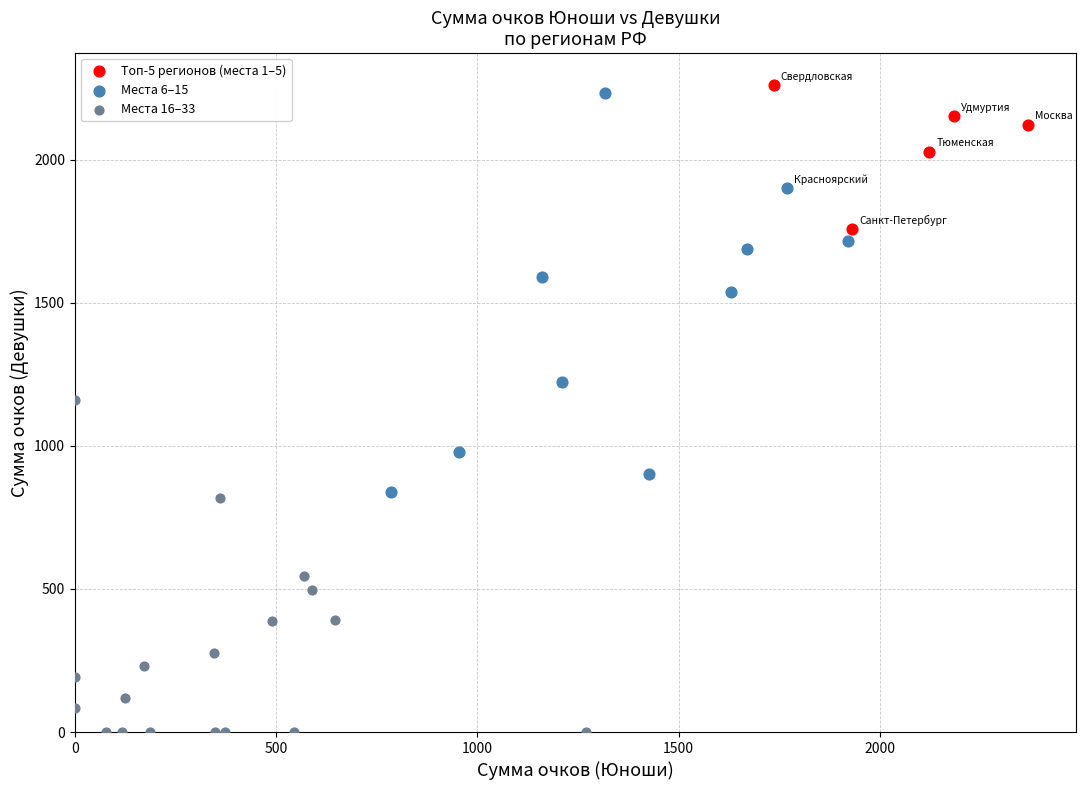

Which series contains the lowest Y value?

Места 16–33